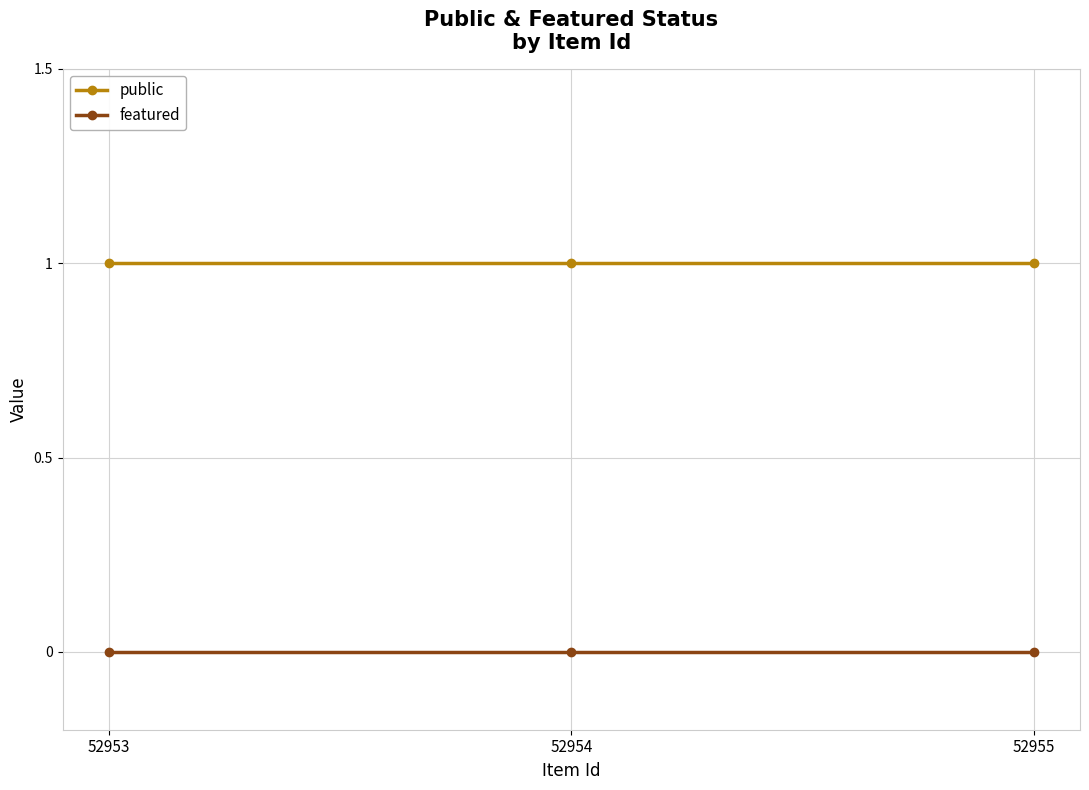

Reading right to left, what are all the values shown in this chart?

public: 1	1	1
featured: 0	0	0